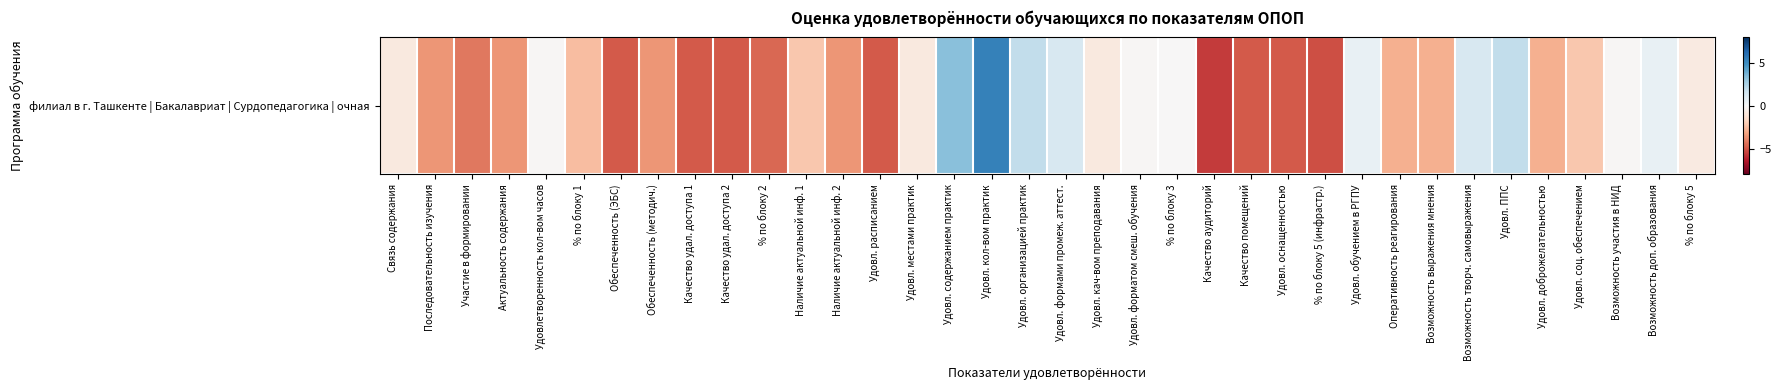

Reading left to right, transcribe all the data shown in this chart.

-0.8	-3.5	-4.2	-3.5	-0.1	-2.5	-4.9	-3.5	-4.9	-4.9	-4.6	-2.2	-3.5	-4.9	-0.8	3.3	5.4	2.0	1.3	-0.8	-0.1	-0.0	-5.6	-4.9	-4.9	-5.2	0.6	-2.9	-2.9	1.3	2.0	-2.9	-2.2	-0.1	0.6	-0.7